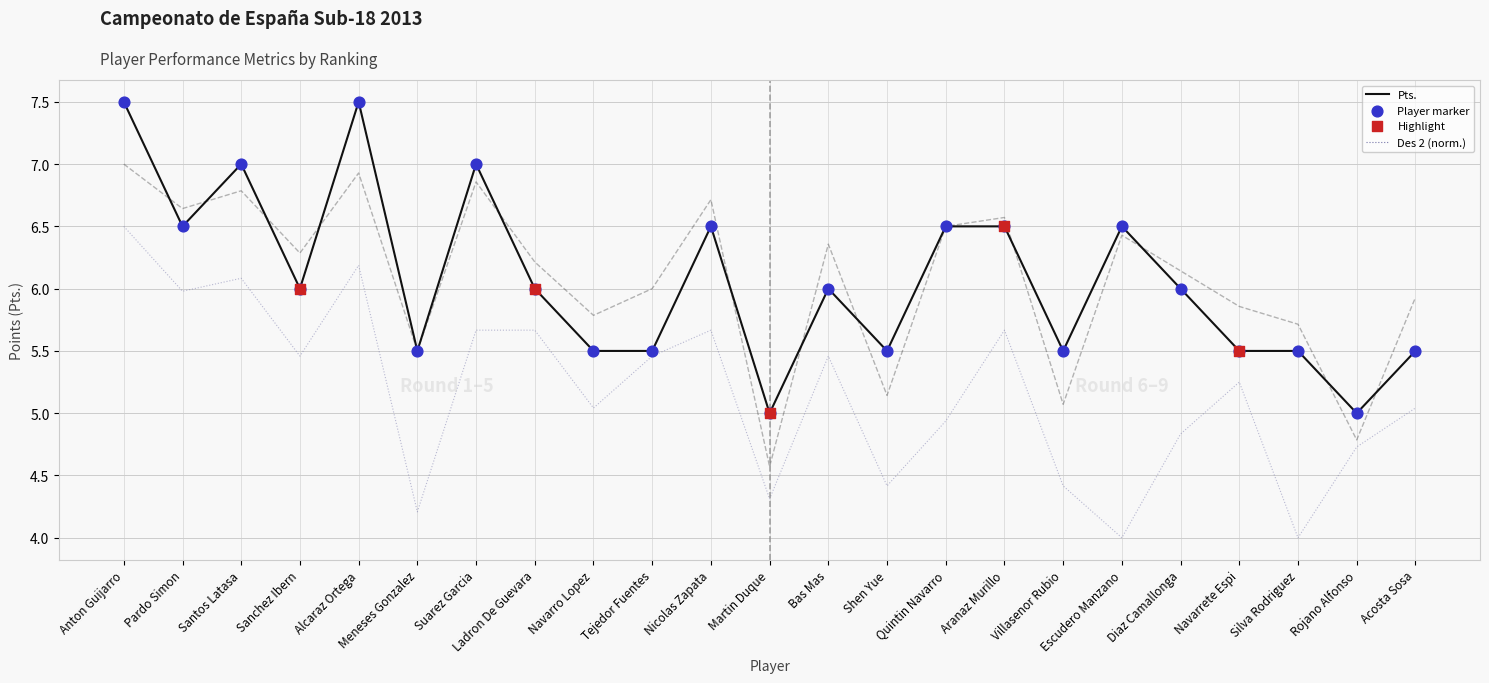

What is the total value across all series at Escudero Manzano?

16.9